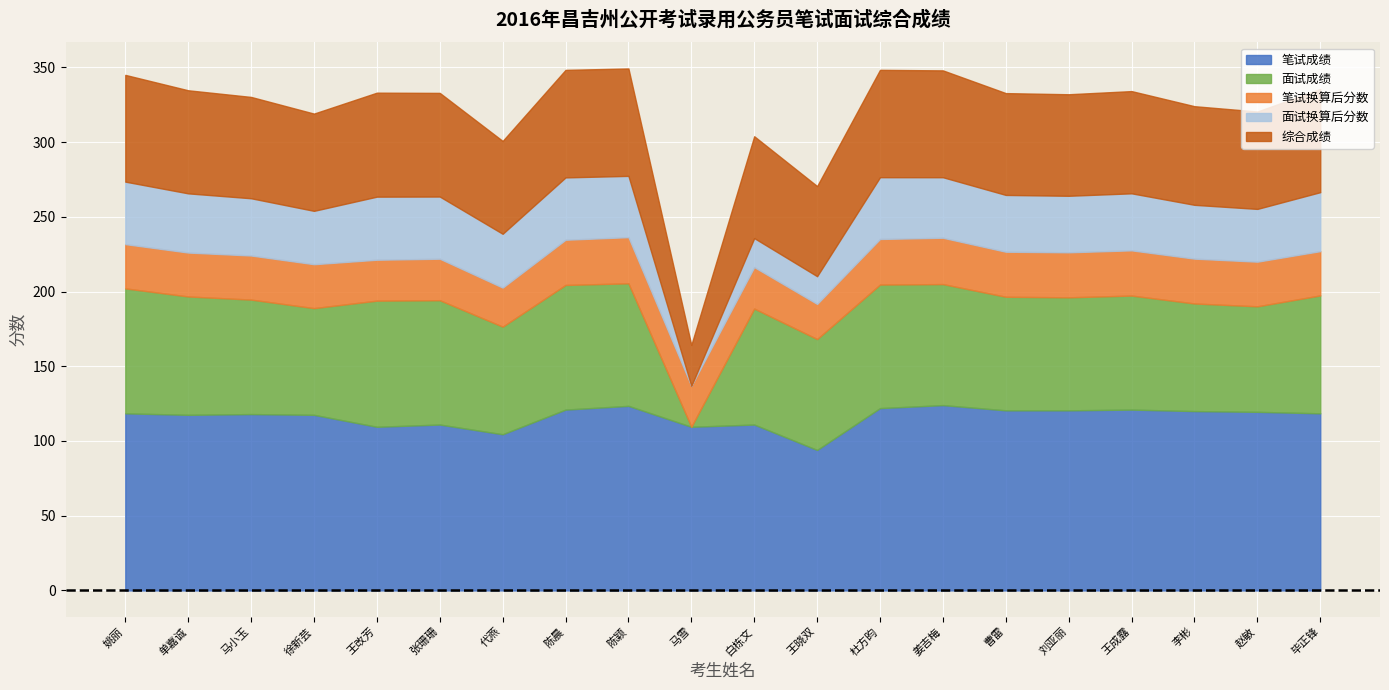

Reading right to left, list all the values displayed in this chart.

笔试成绩: 118.5	119.5	120.0	121.0	120.5	120.5	124.0	122.0	94.0	111.0	109.5	123.5	121.0	104.5	111.0	109.5	117.5	118.0	117.5	118.5
面试成绩: 78.9	70.6	72.0	76.3	75.6	76.0	81.0	82.7	74.2	77.6	0.0	82.0	83.4	72.0	83.2	84.4	71.4	76.6	79.2	83.6
笔试换算后分数: 29.6	29.9	30.0	30.2	30.1	30.1	31.0	30.5	23.5	27.8	27.4	30.9	30.2	26.1	27.8	27.4	29.4	29.5	29.4	29.6
面试换算后分数: 39.5	35.3	36.0	38.1	37.8	38.0	40.5	41.3	18.6	19.4	0.0	41.0	41.7	36.0	41.6	42.2	35.7	38.3	39.6	41.8
综合成绩: 69.1	65.2	66.0	68.4	67.9	68.1	71.5	71.8	60.3	68.2	27.4	71.9	72.0	62.1	69.3	69.6	65.1	67.8	69.0	71.4